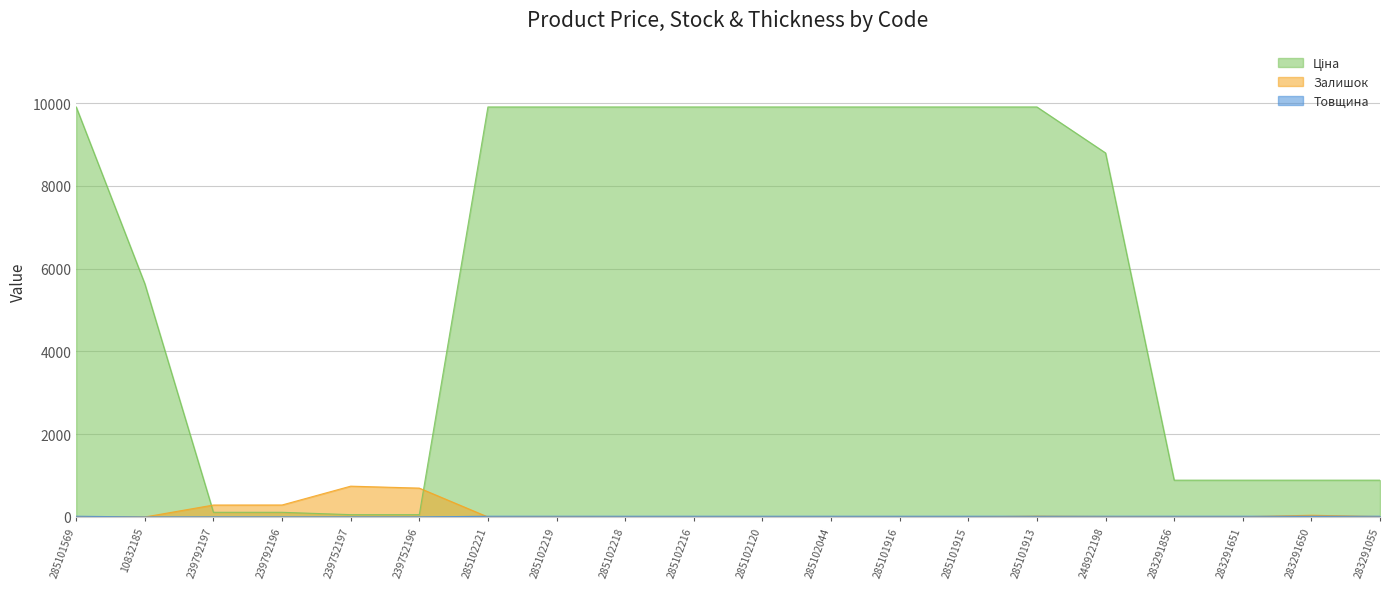

What is the label of the 20th point from the left?

283291055